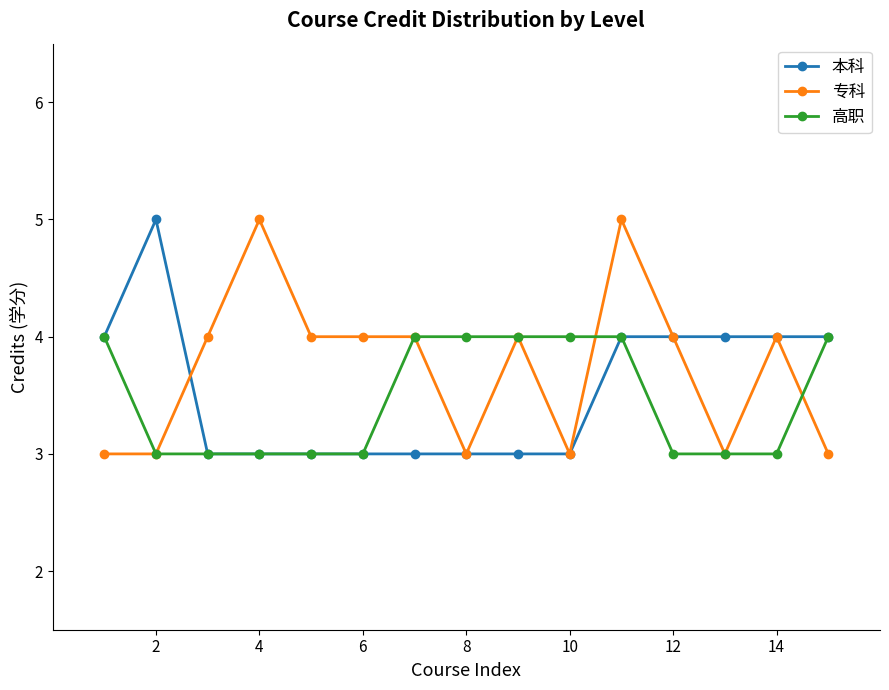

What is the value of the 本科 point at the 7th from the left?

3